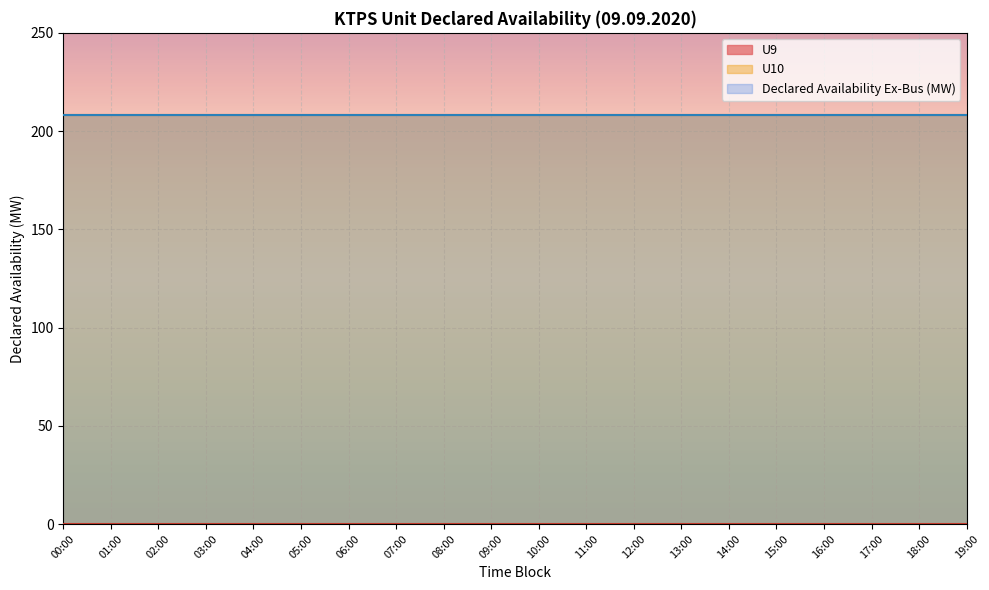

Count the number of data series in this chart.

3